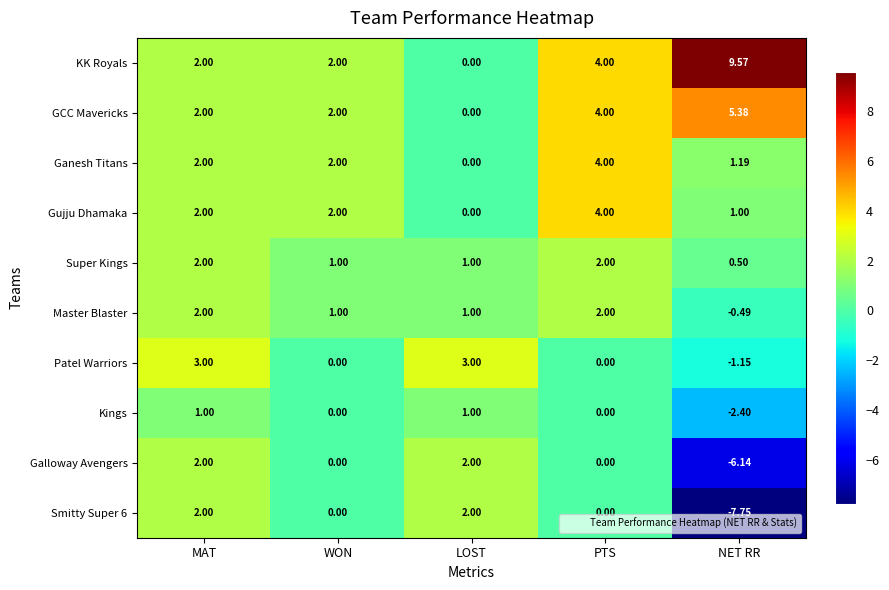

What is the maximum value shown in the chart?

9.6